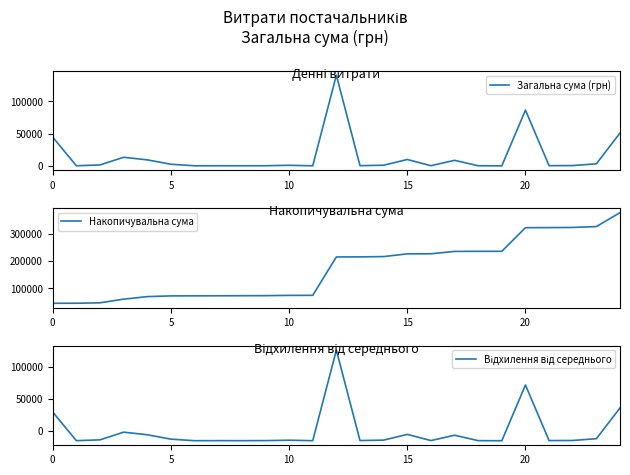

True or false: Відхилення від середнього and Накопичувальна сума cross at least once.

False